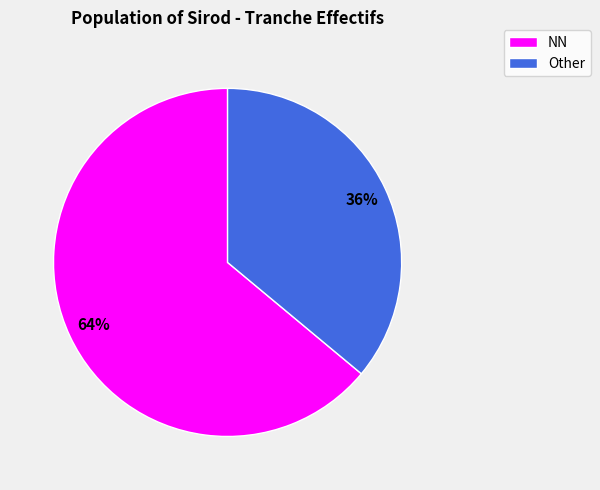

To the nearest percent, what is the average slice percentage?

50%